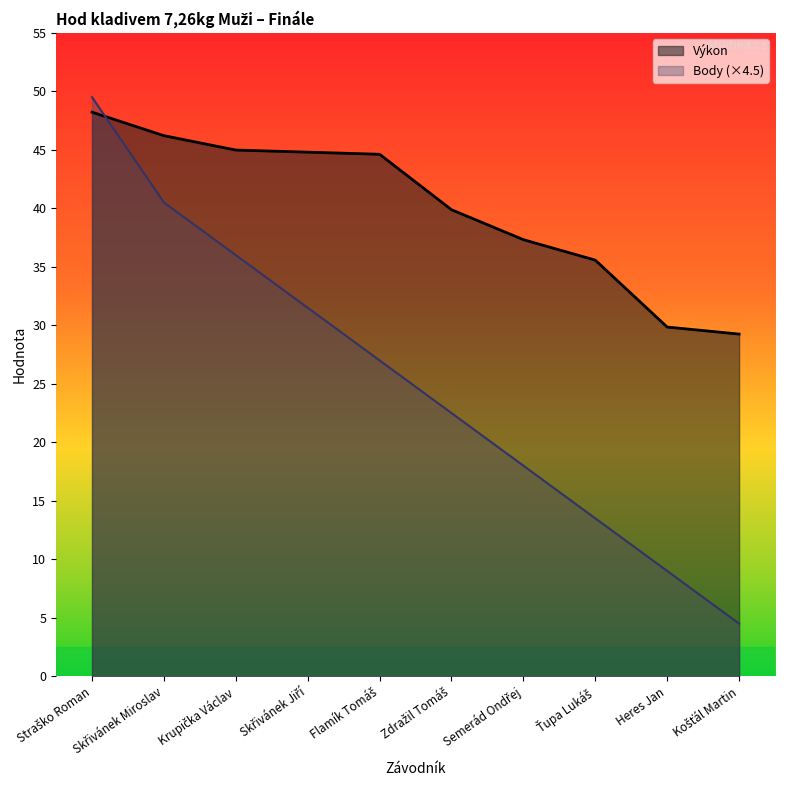

Is the value of Výkon at Straško Roman greater than the value of Body at Krupička Václav?

Yes